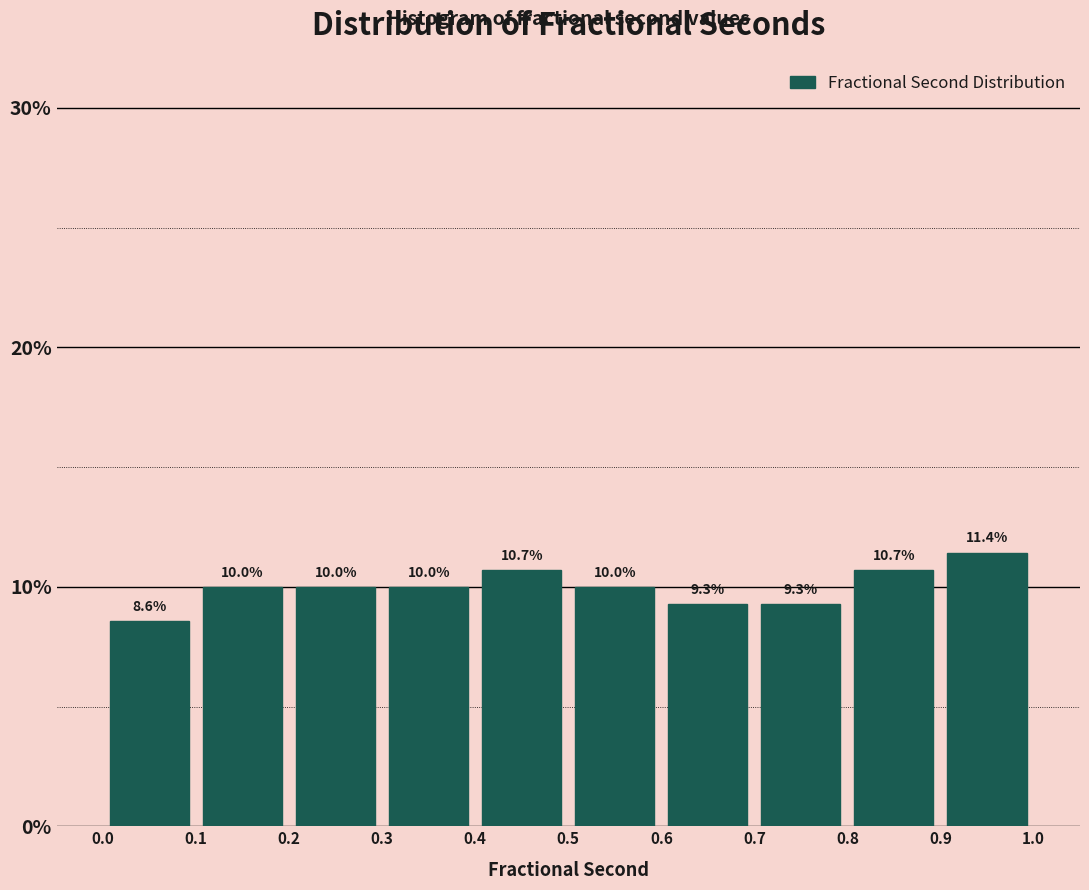

Over which range of the x-axis is the bar tallest?

0.9 to 1.0